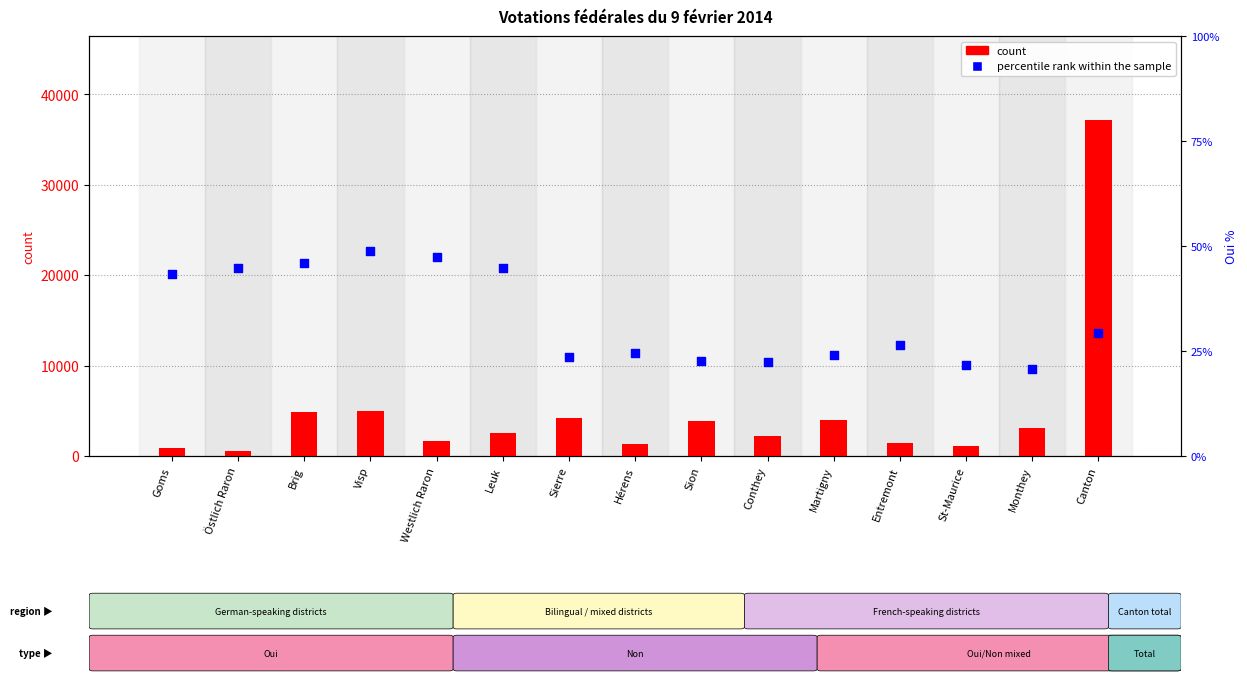

Which series has the largest total across all categories?

count